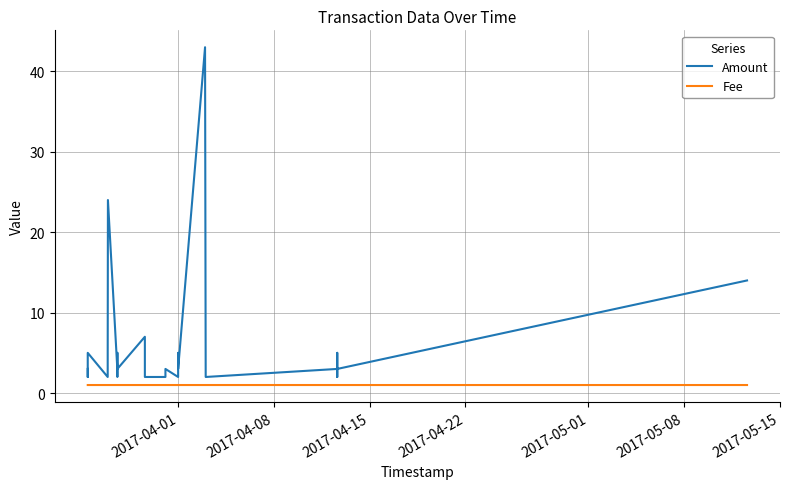

True or false: Amount and Fee cross at least once.

False